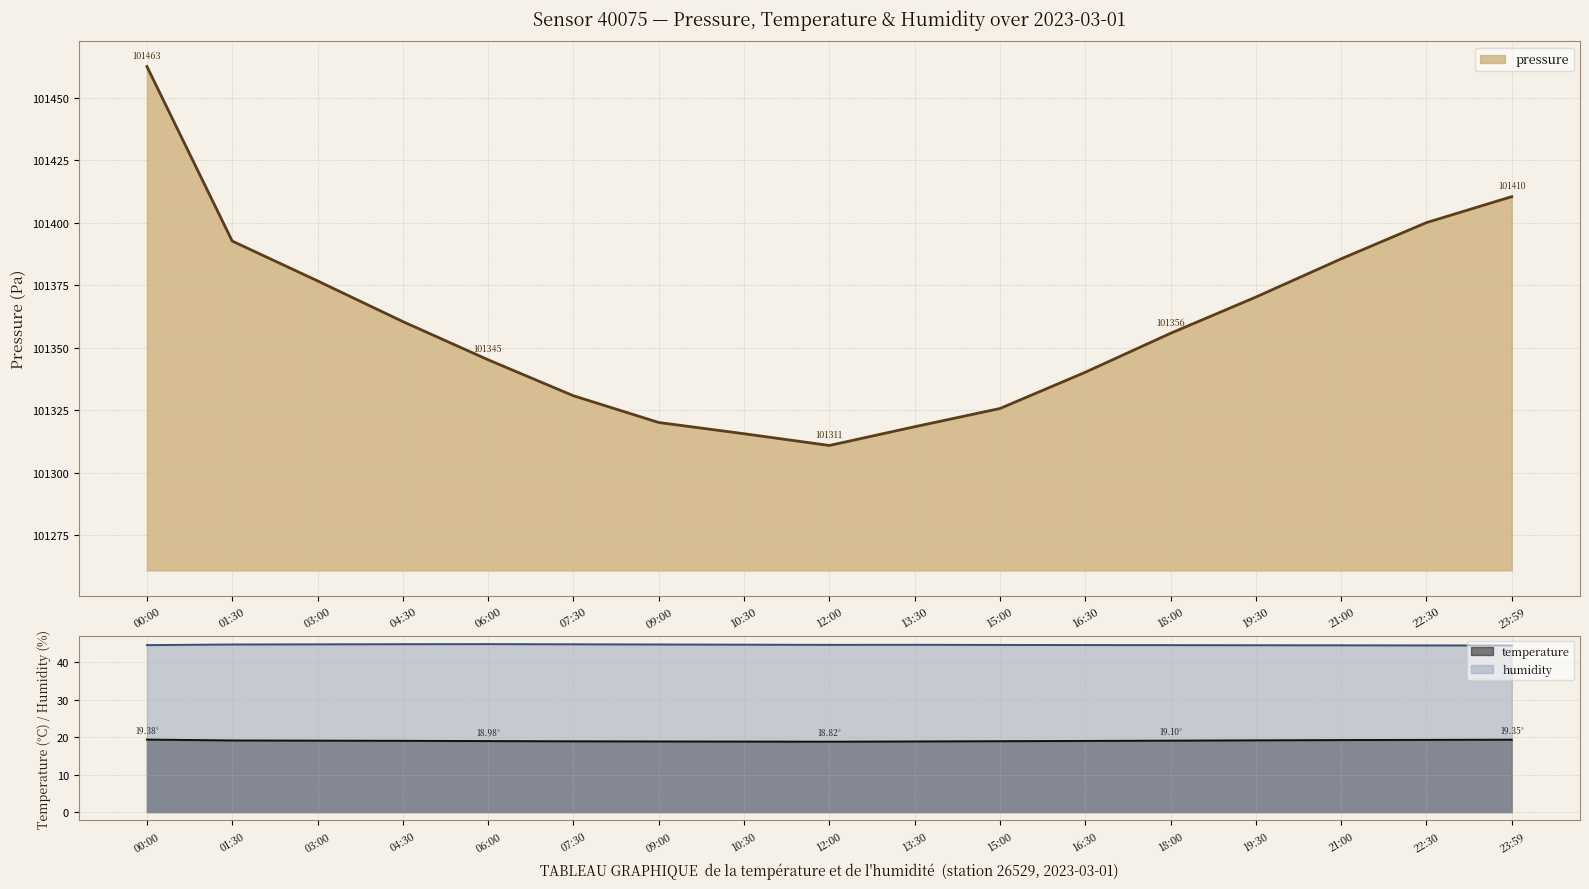

In humidity, how many points are higher than both neighbors (excluding endpoints)?

2